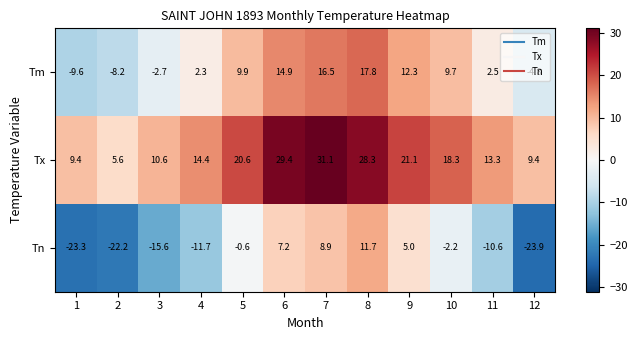

Rank the series by their average value, from highest to lowest.

Tx, Tm, Tn